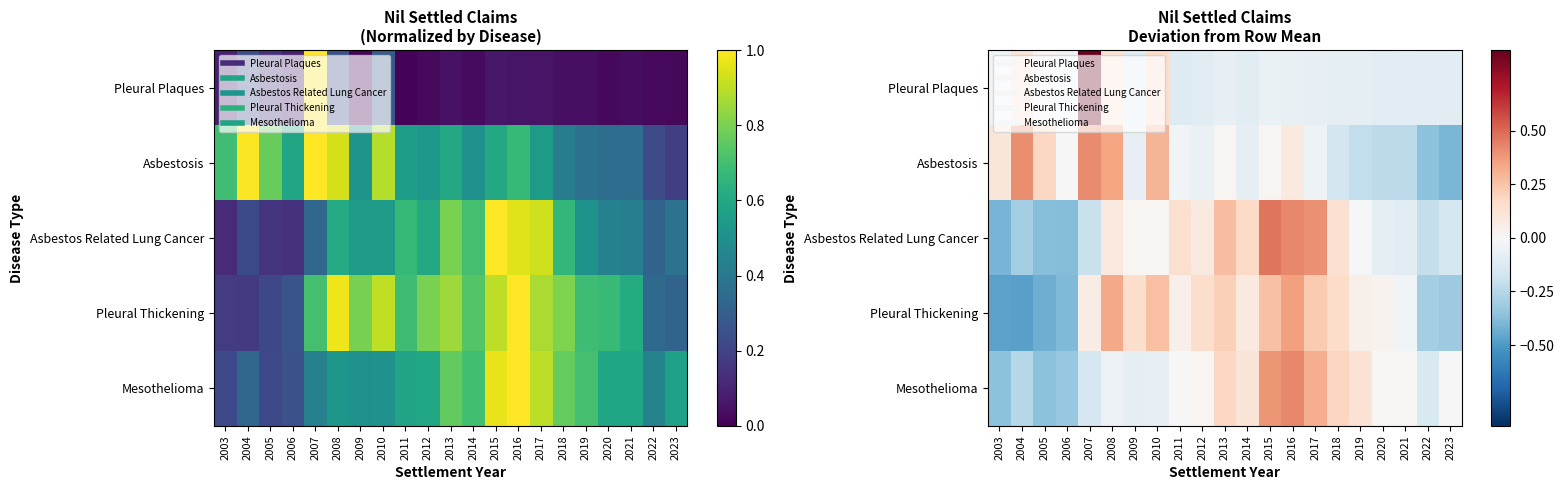

At which category is the sum across all series the highest?

2016